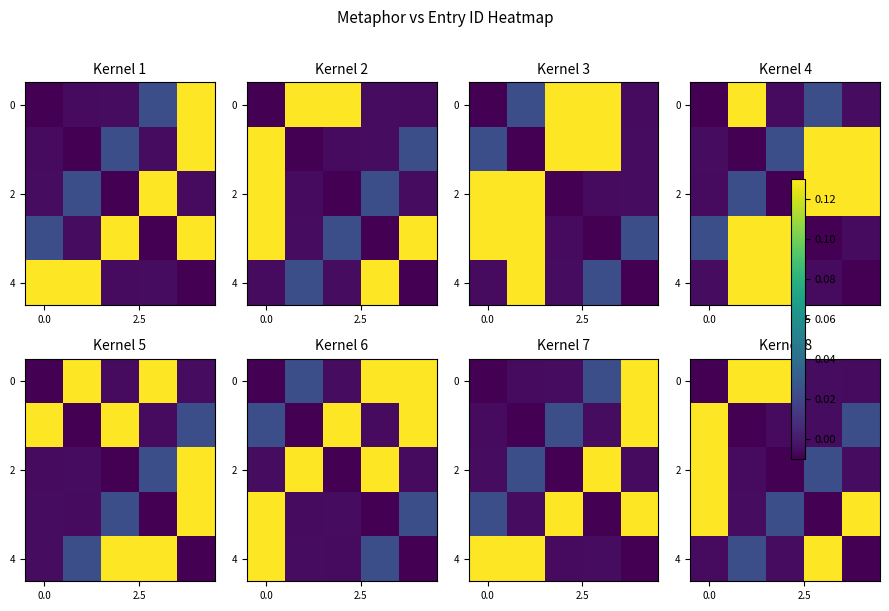

At how many categories does at least one series exceed 0?

5